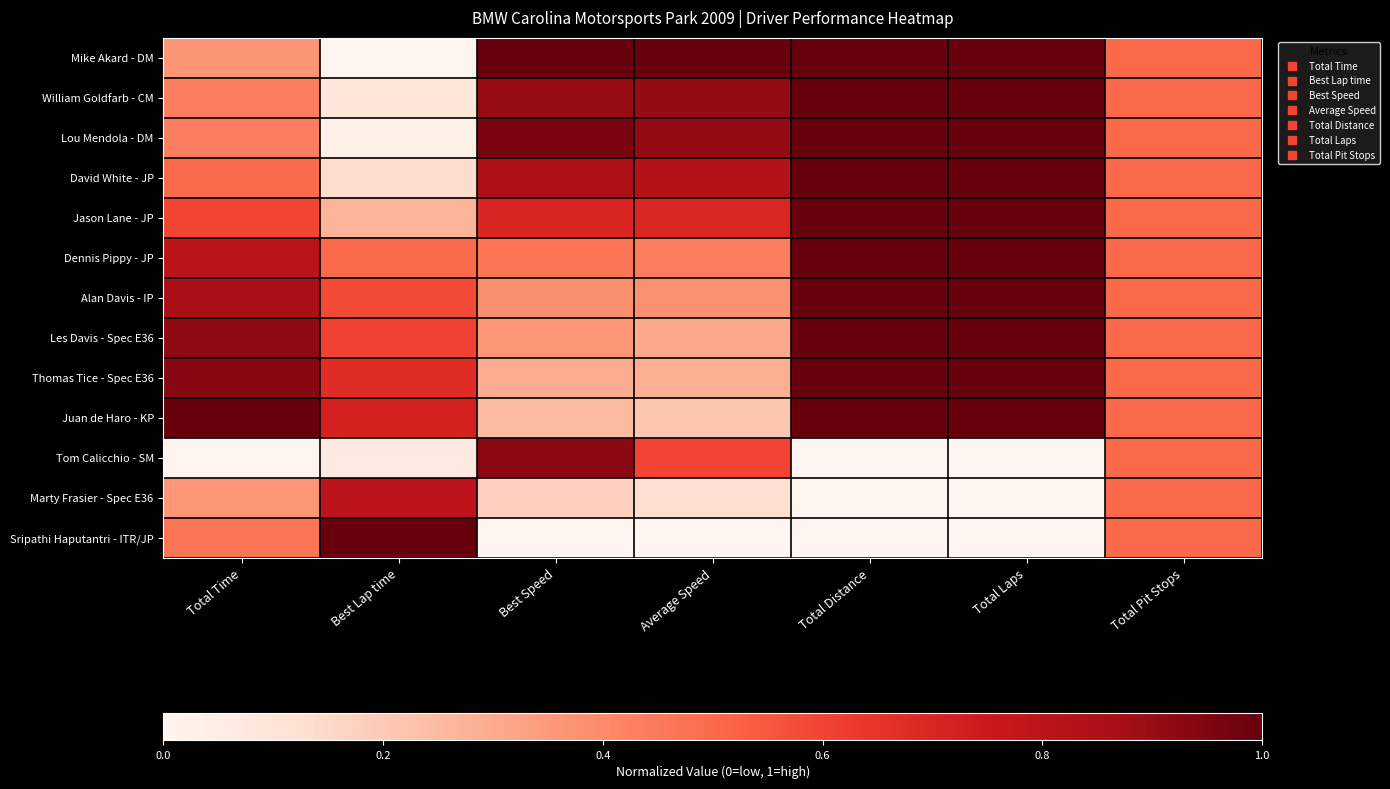

Which series has the largest total across all categories?

Mike Akard - DM